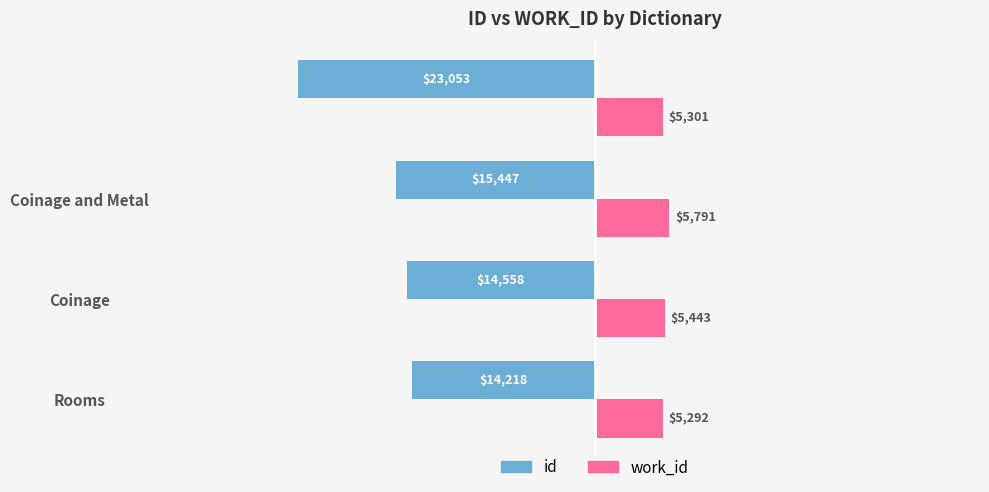

Which series has the largest total across all categories?

work_id